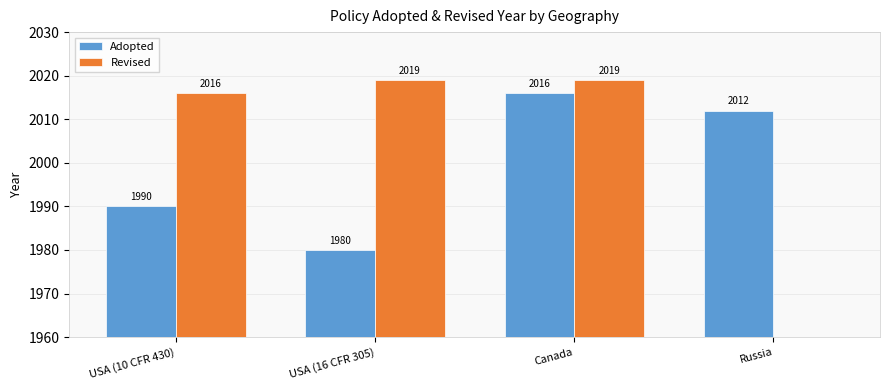

At how many categories does at least one series exceed 1830?

4